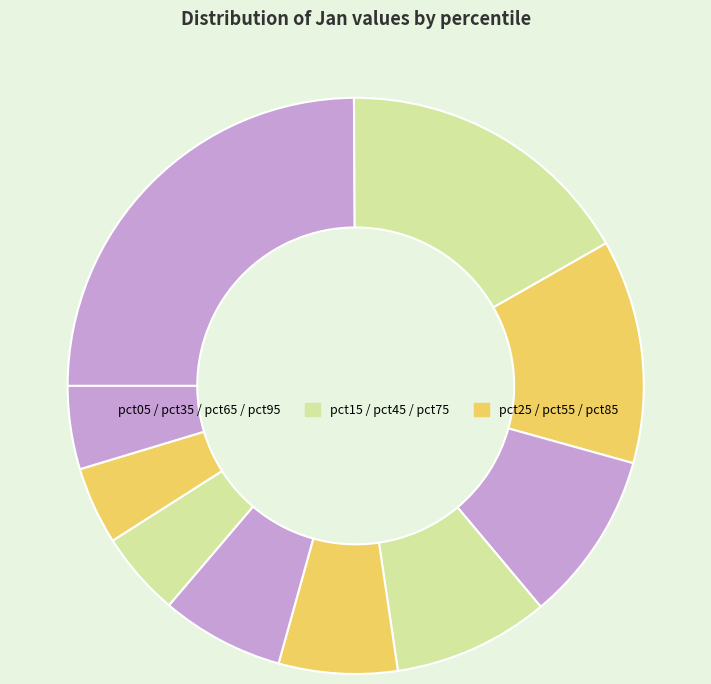

How many slices are in this pie chart?

10